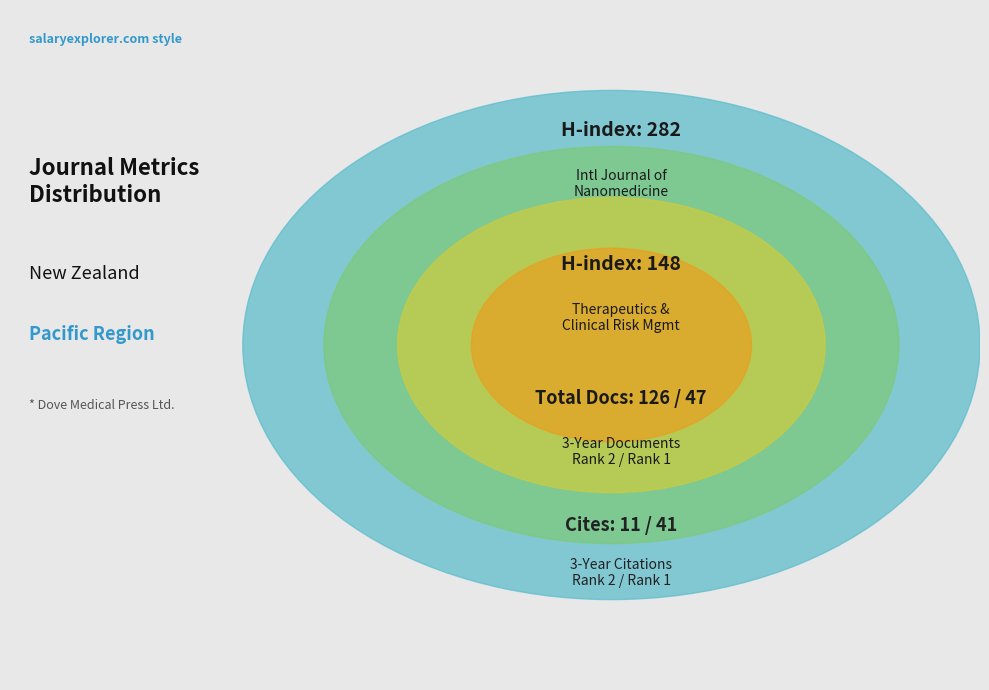

Is there a majority slice in this chart?

Yes